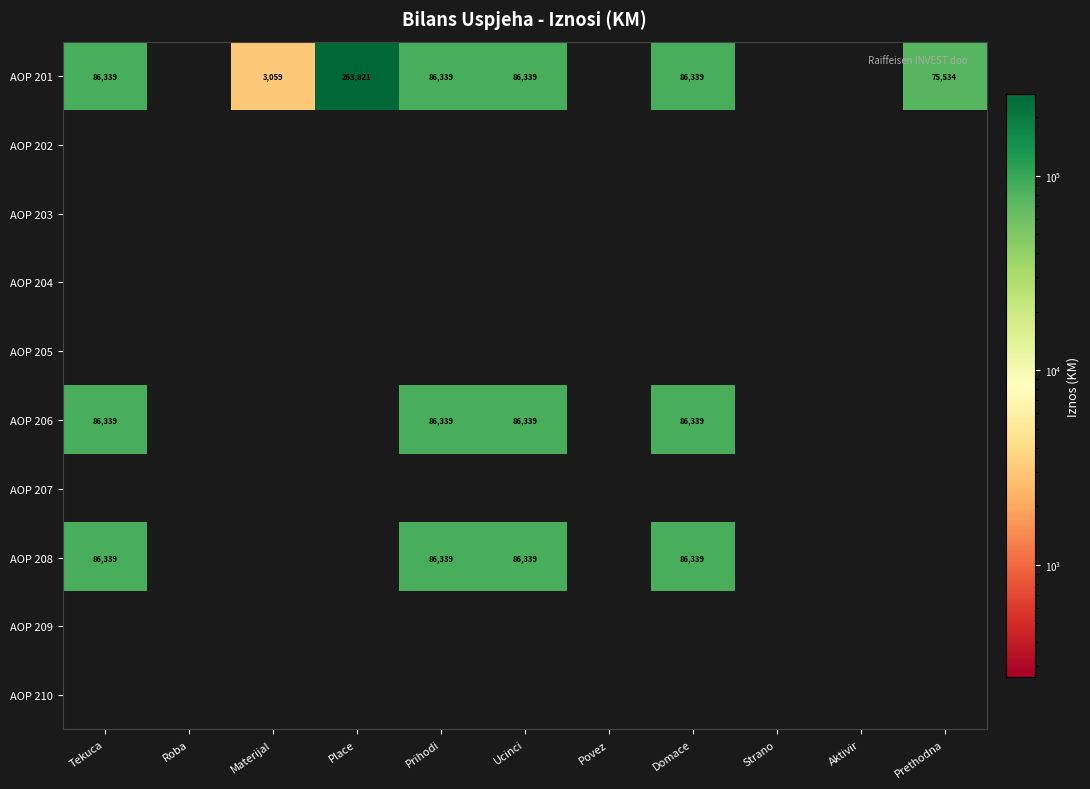

Is it true that AOP 201 equals 111972 at Prethodna?

False